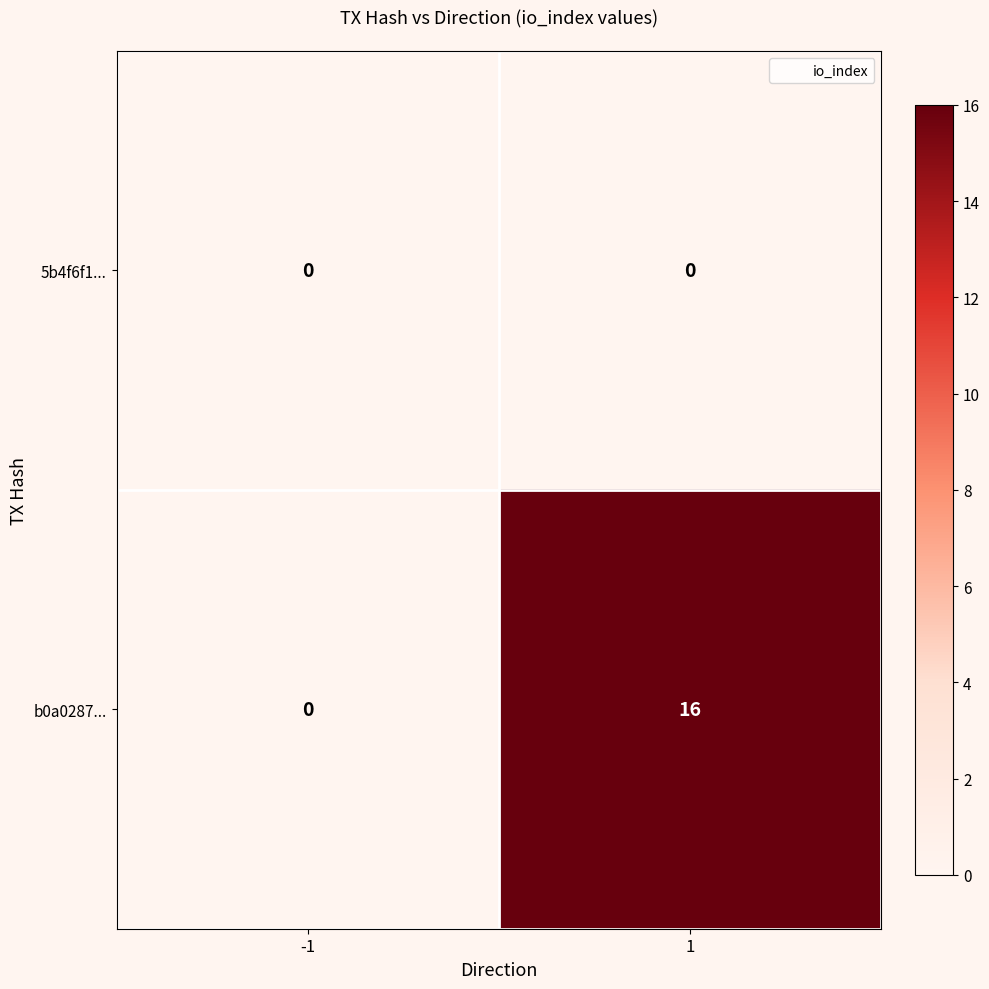

Which series changed the most between -1 and 1?

b0a0287...